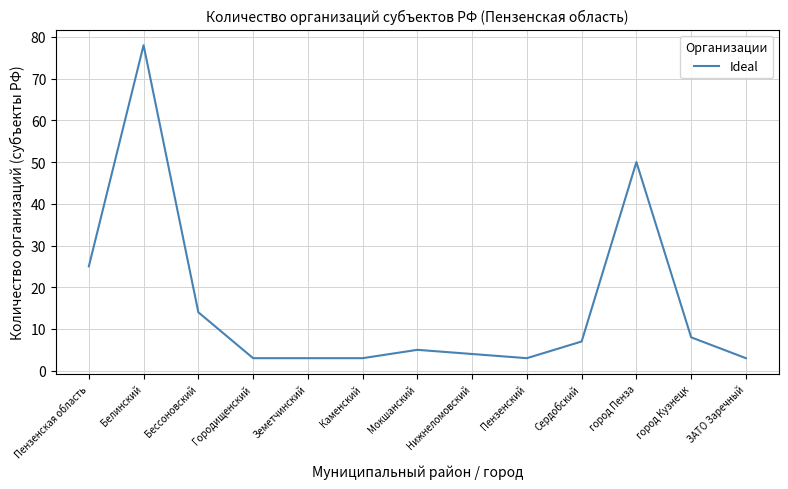

How many distinct data groups are displayed?

1